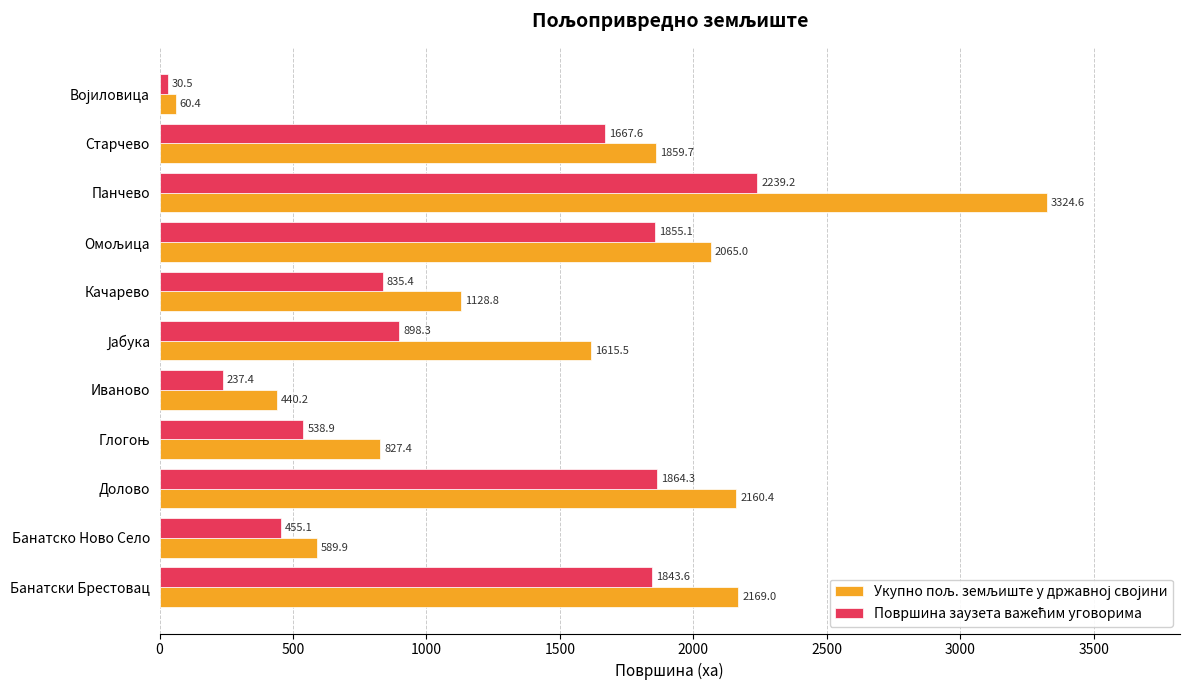

What is the spread (max minus min) of values at Панчево?

1085.4